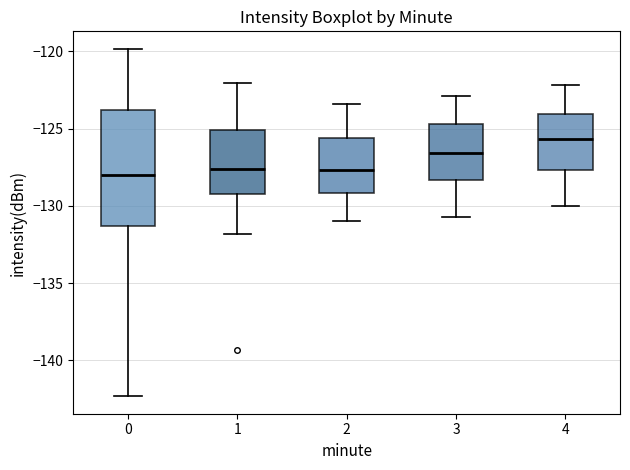

Which box has the highest median line?

4